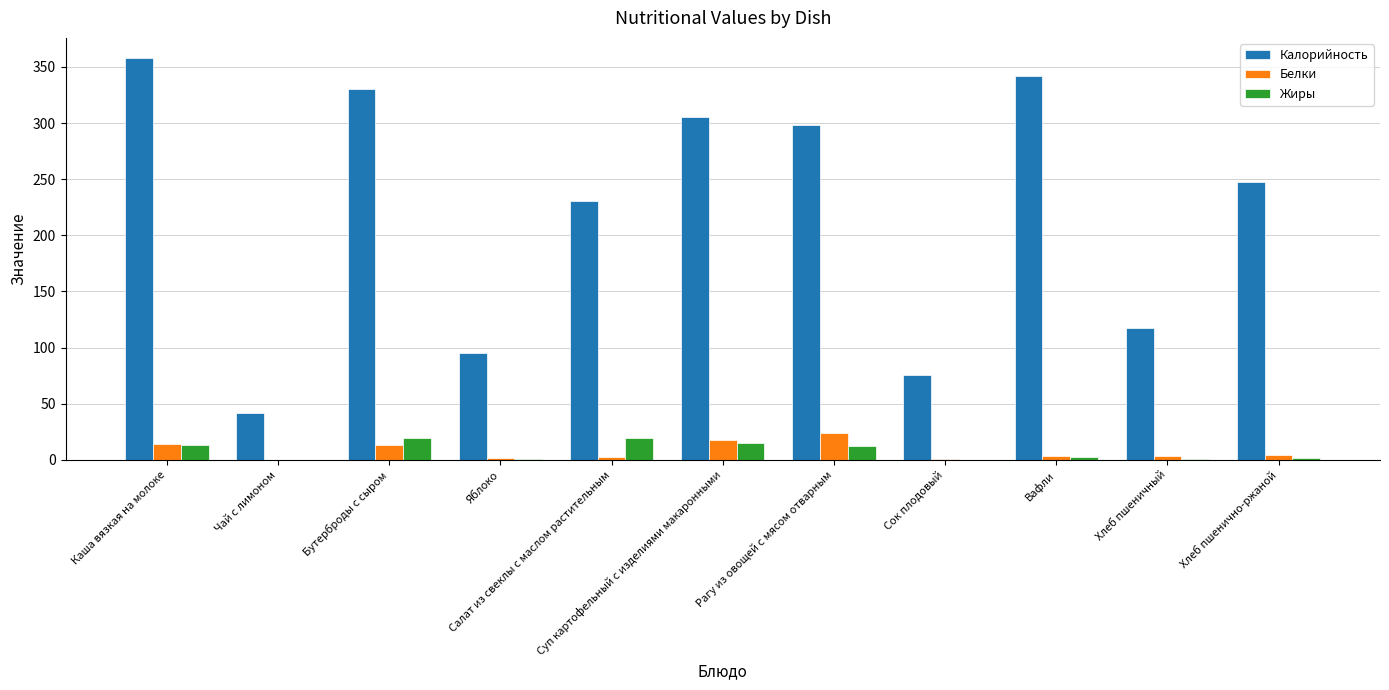

Is it true that Жиры equals 15.0 at Суп картофельный с изделиями макаронными?

True